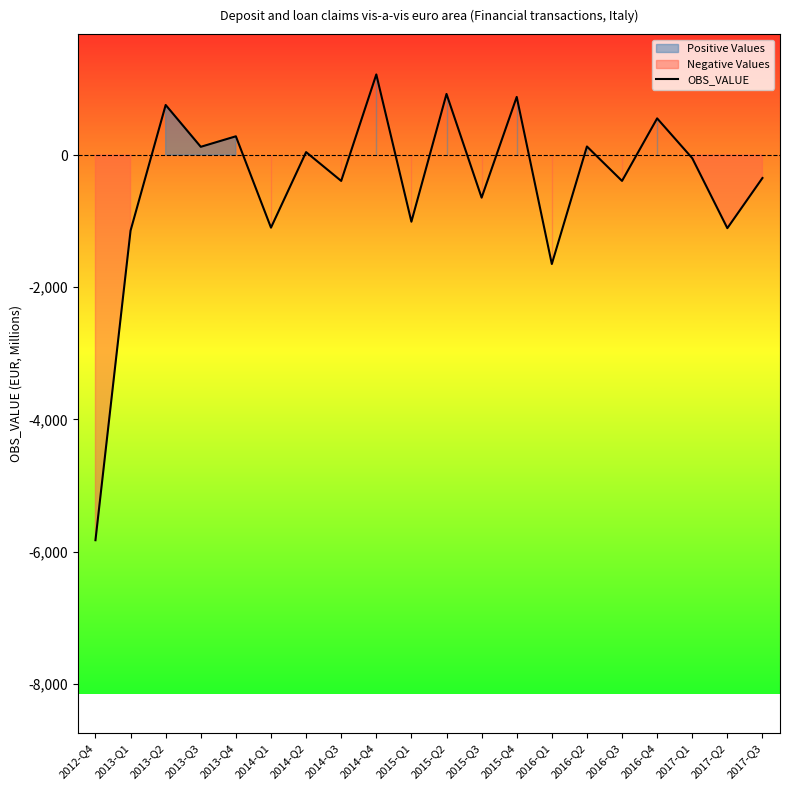

Read the value at 2013-Q4, to the nearest 50.

300